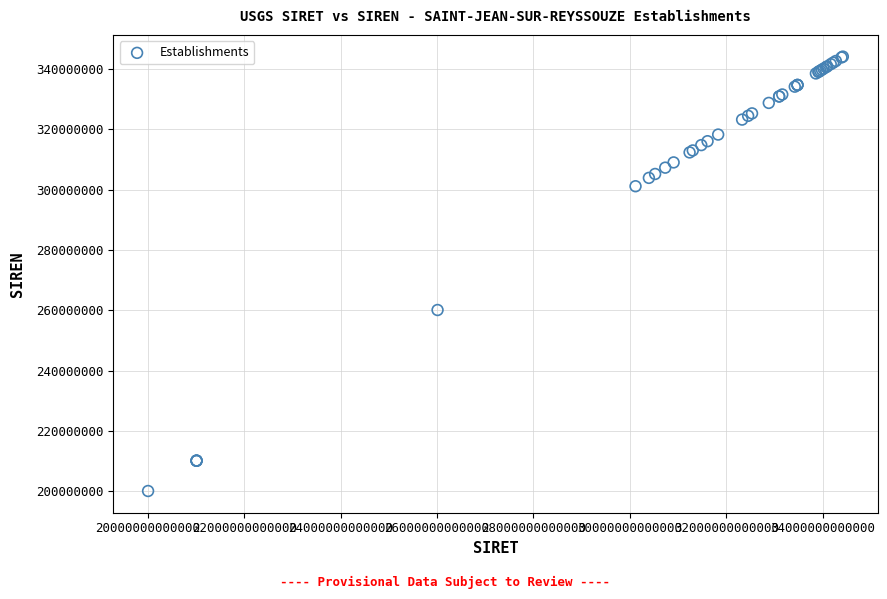

What Y value in the scatter plot is closest to 272113280?

260102405